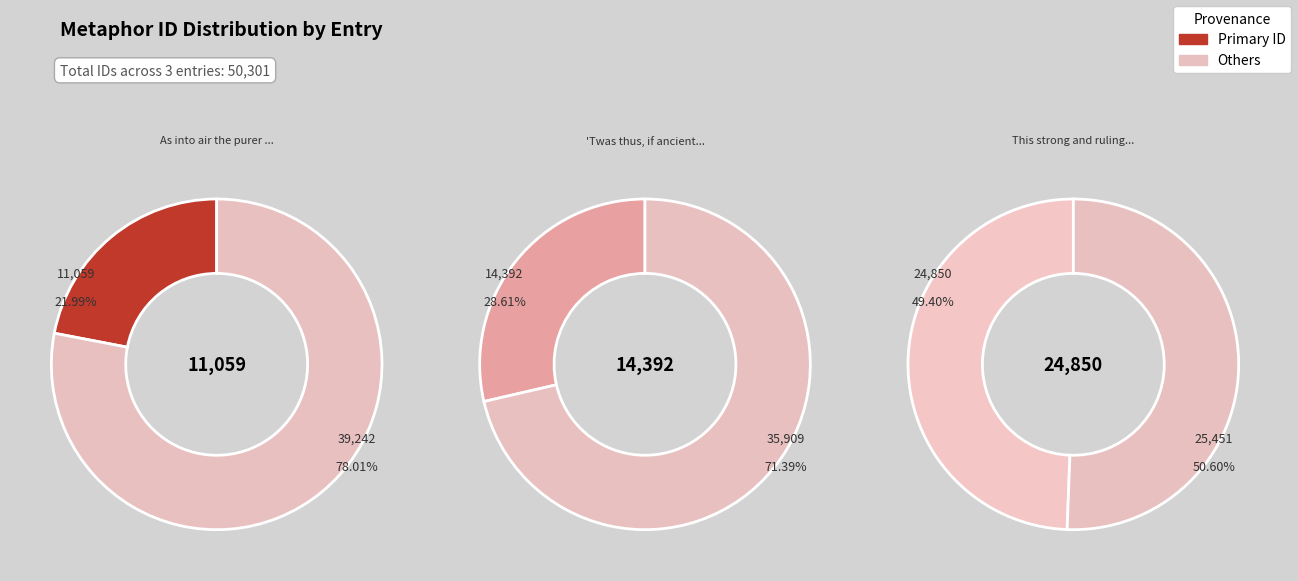

What is the change in value from 'Twas thus, if ancient fame the truth to This strong and ruling Faculty?

+10458